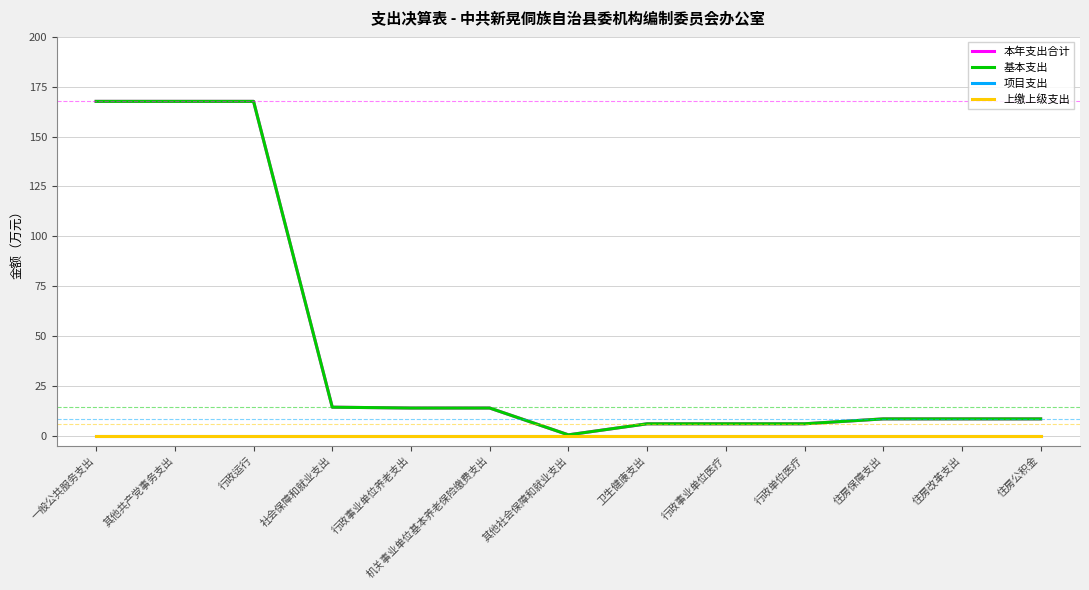

Does the chart display data point markers on the line(s)?

No